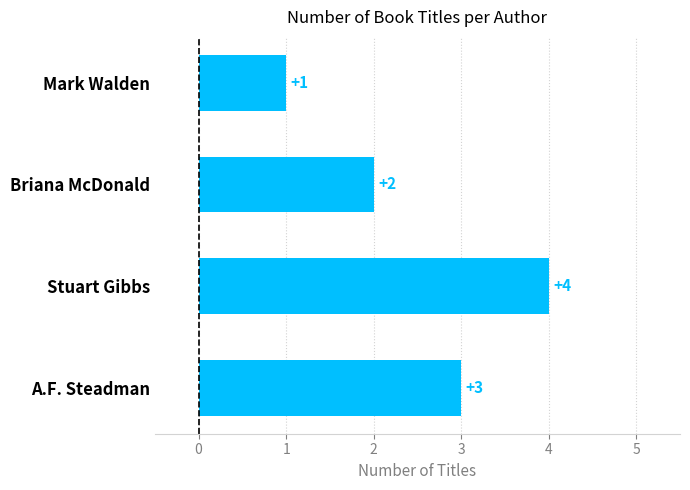

What is the smallest value displayed?

1